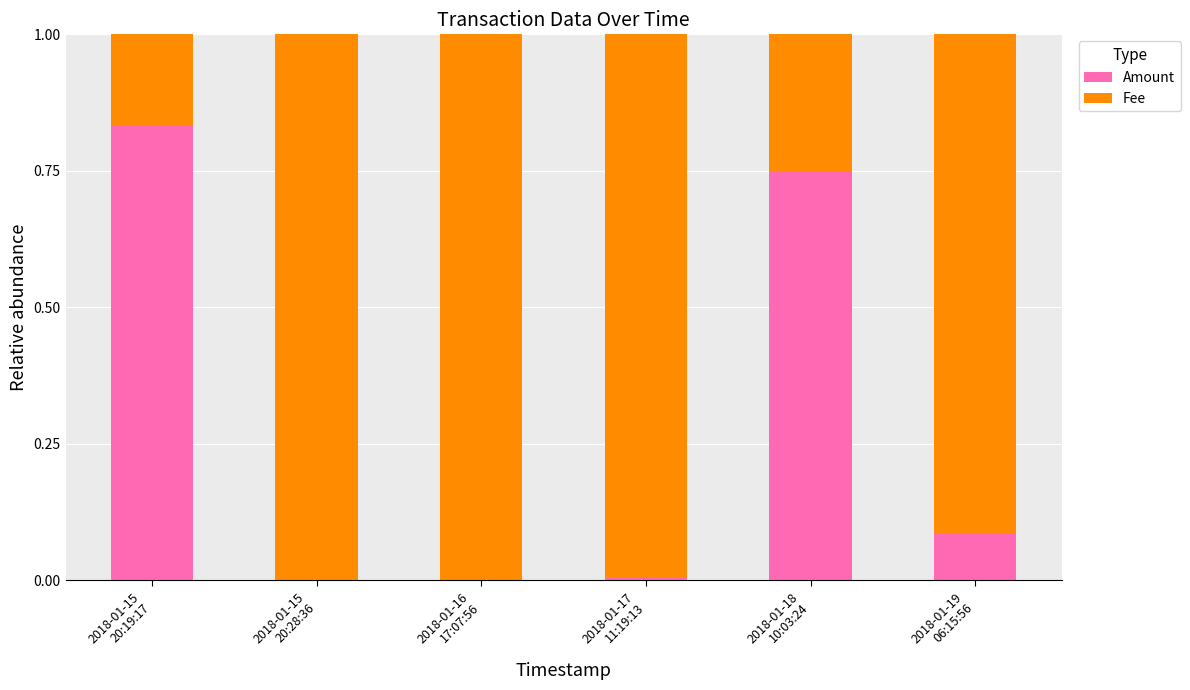

What is the sum of all Amount values?

1.7